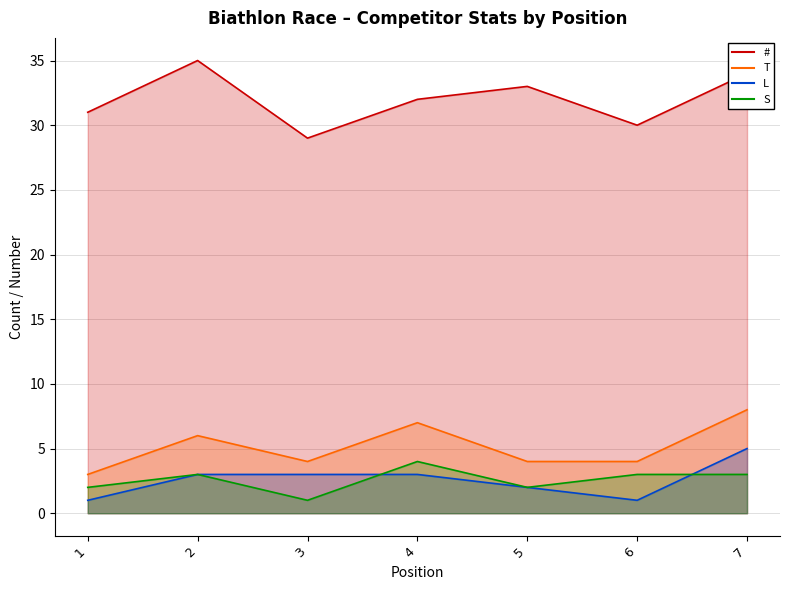

Where is T nearest to the value 5?

2